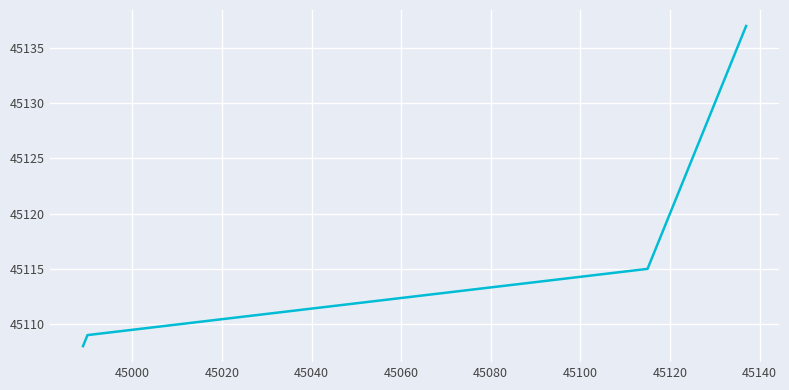

What is the difference between the maximum and minimum values?

29